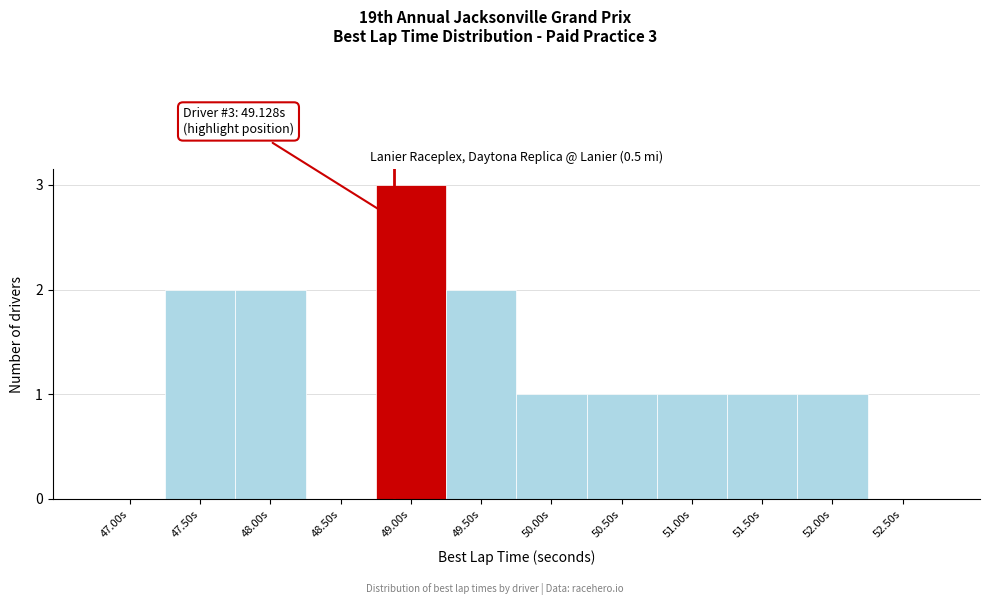

Reading right to left, transcribe all the data shown in this chart.

52.50s=0	52.00s=1	51.50s=1	51.00s=1	50.50s=1	50.00s=1	49.50s=2	49.00s=3	48.50s=0	48.00s=2	47.50s=2	47.00s=0